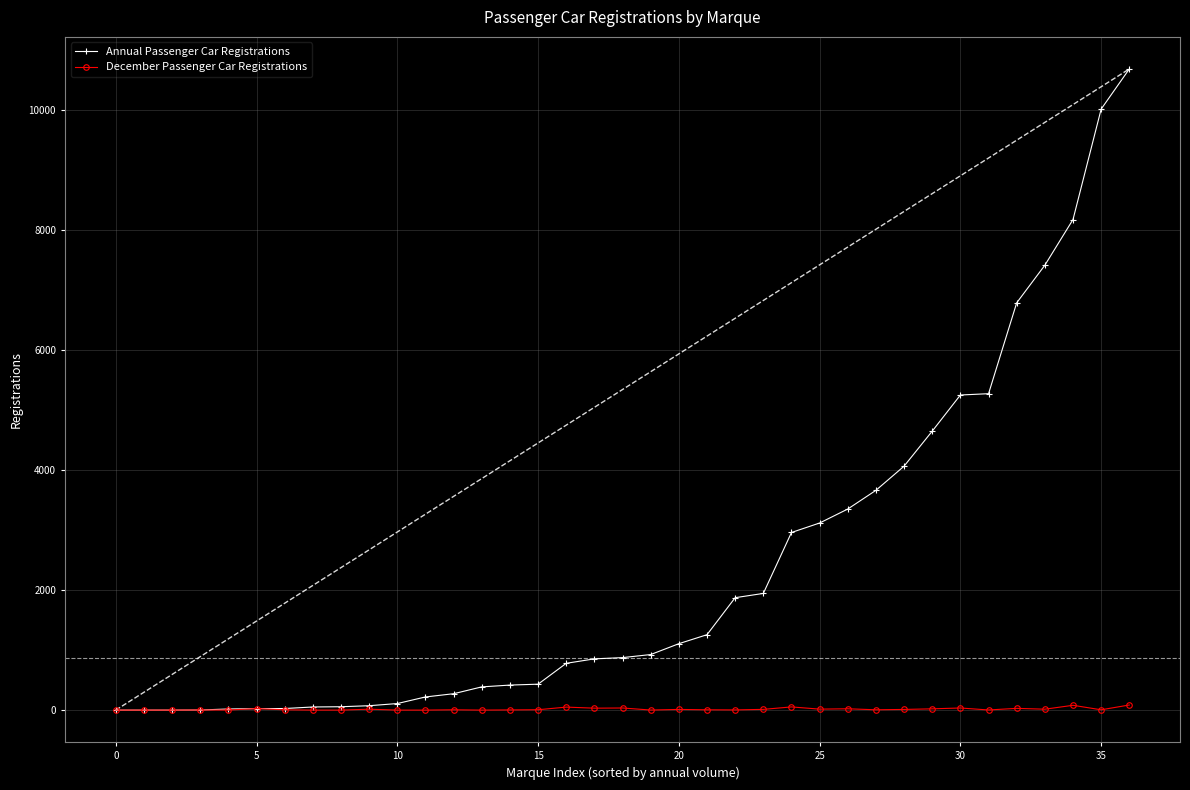

True or false: Annual Passenger Car Registrations has more than 0 interior local peaks.

False